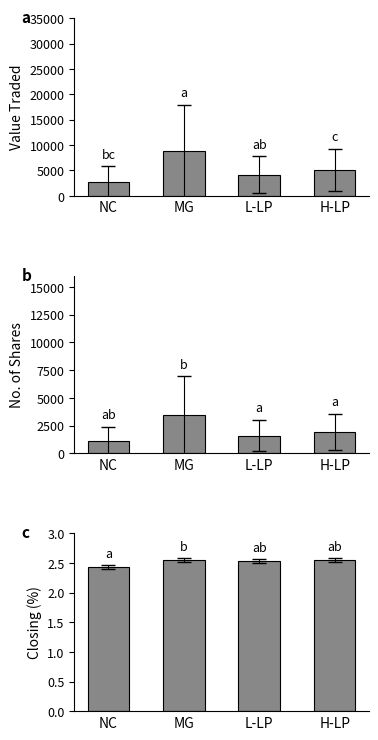

At NC, list the series in order from largest to smallest.

Value Traded, No. of Shares, Closing (%)